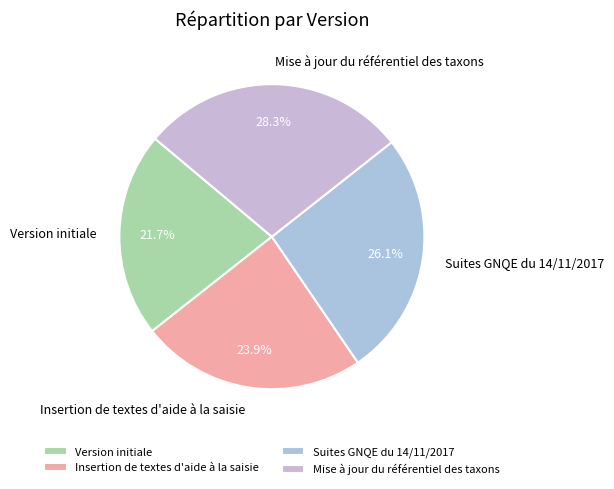

Which slice is the smallest?

Version initiale